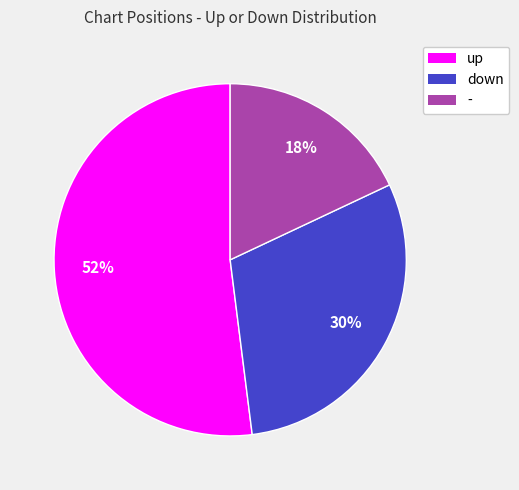

Which category has the smallest portion of the pie?

-